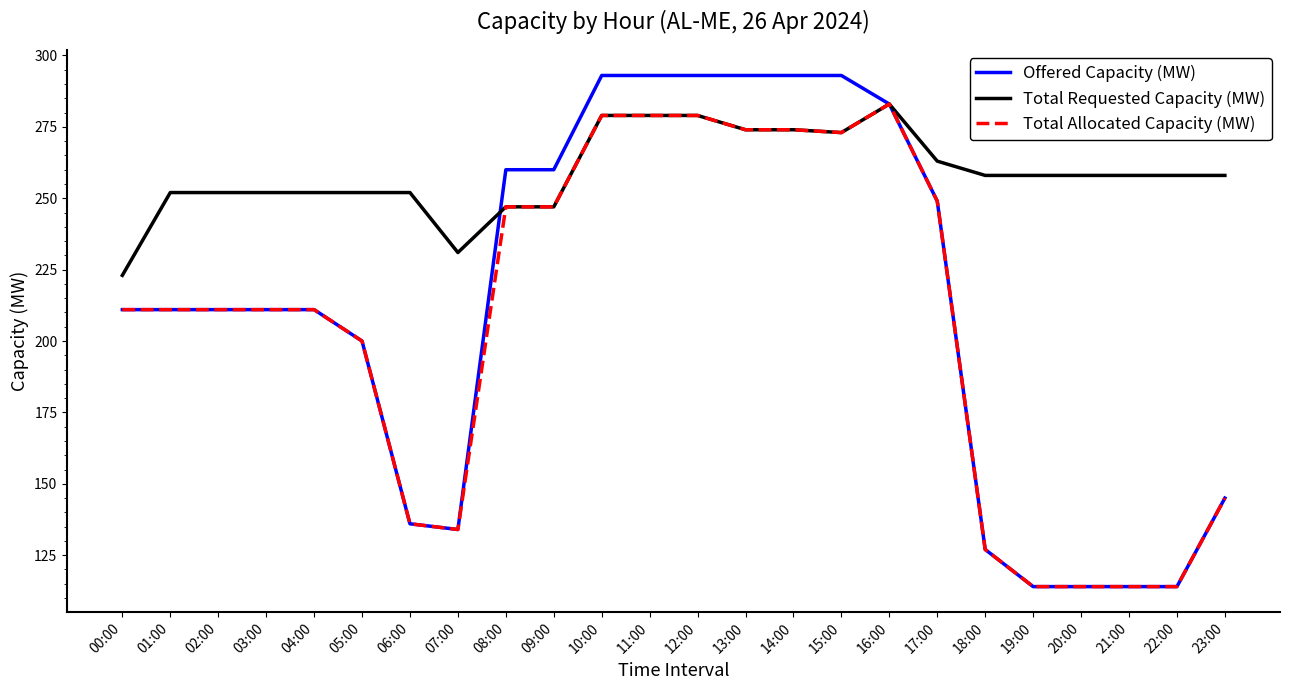

What is the minimum value shown in the chart?

114